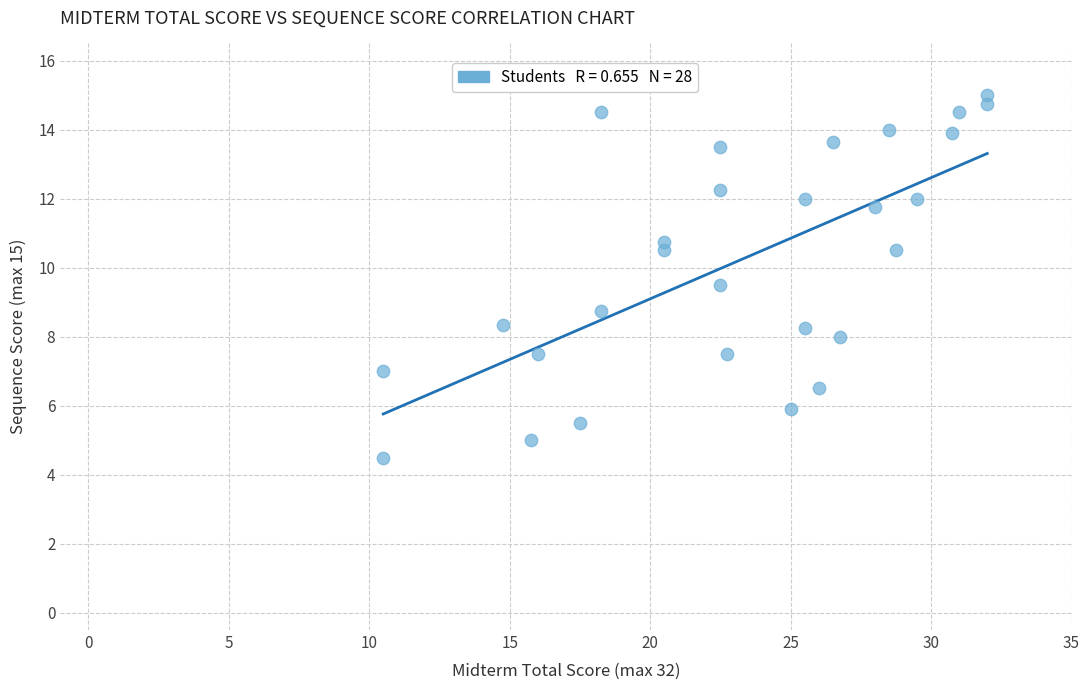

What Y value in the scatter plot is closest to 9?

8.8